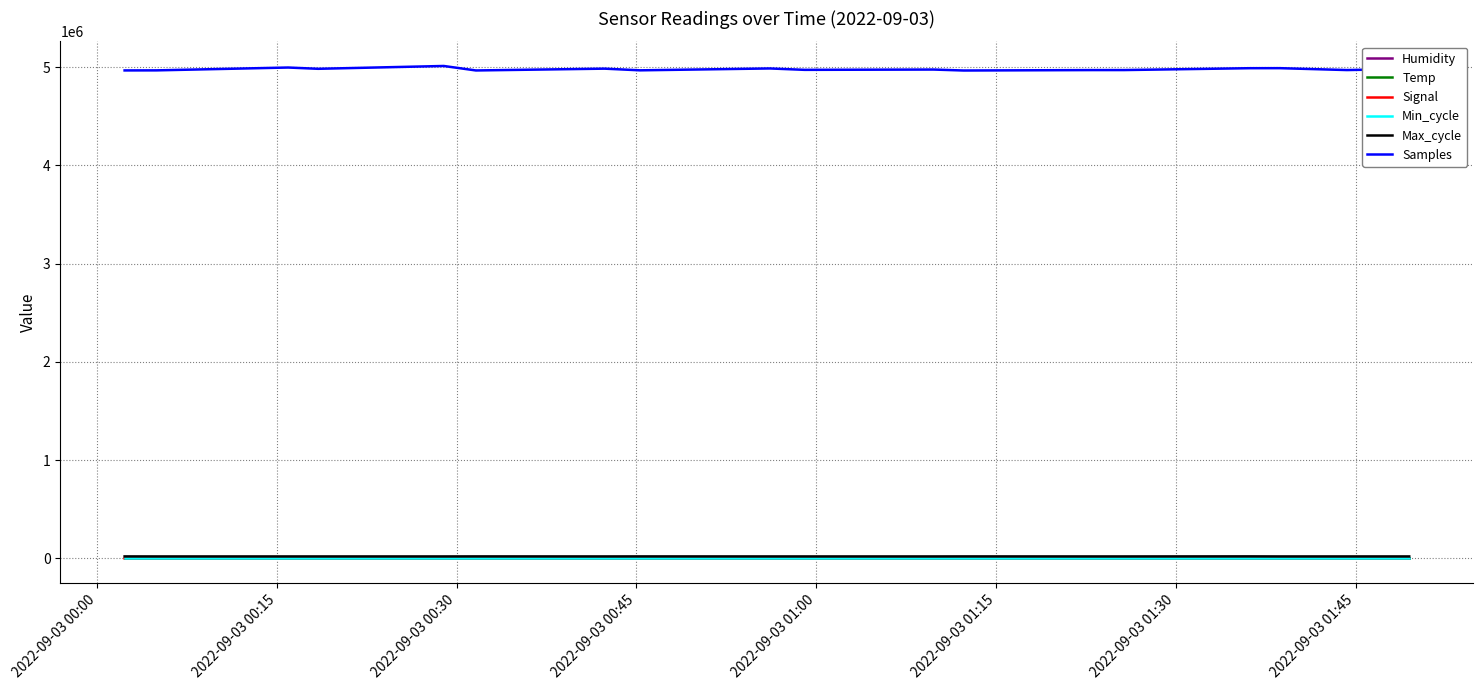

True or false: Samples and Signal cross at least once.

False